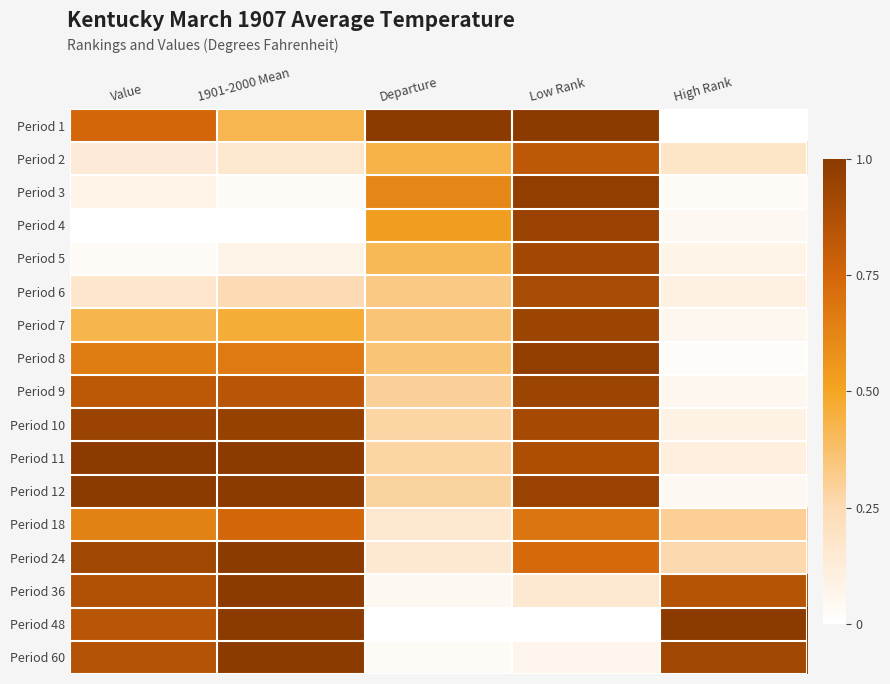

Reading right to left, what are all the values shown in this chart?

Period 1: High Rank=0.0	Low Rank=1.0	Departure=1.0	1901-2000 Mean=0.4	Value=0.7
Period 2: High Rank=0.2	Low Rank=0.8	Departure=0.4	1901-2000 Mean=0.2	Value=0.1
Period 3: High Rank=0.0	Low Rank=1.0	Departure=0.6	1901-2000 Mean=0.0	Value=0.1
Period 4: High Rank=0.0	Low Rank=0.9	Departure=0.5	1901-2000 Mean=0.0	Value=0.0
Period 5: High Rank=0.1	Low Rank=0.9	Departure=0.4	1901-2000 Mean=0.1	Value=0.0
Period 6: High Rank=0.1	Low Rank=0.9	Departure=0.3	1901-2000 Mean=0.3	Value=0.2
Period 7: High Rank=0.1	Low Rank=0.9	Departure=0.4	1901-2000 Mean=0.5	Value=0.4
Period 8: High Rank=0.0	Low Rank=1.0	Departure=0.4	1901-2000 Mean=0.7	Value=0.7
Period 9: High Rank=0.1	Low Rank=0.9	Departure=0.3	1901-2000 Mean=0.8	Value=0.8
Period 10: High Rank=0.1	Low Rank=0.9	Departure=0.3	1901-2000 Mean=1.0	Value=0.9
Period 11: High Rank=0.1	Low Rank=0.9	Departure=0.3	1901-2000 Mean=1.0	Value=1.0
Period 12: High Rank=0.0	Low Rank=0.9	Departure=0.3	1901-2000 Mean=1.0	Value=1.0
Period 18: High Rank=0.3	Low Rank=0.7	Departure=0.2	1901-2000 Mean=0.7	Value=0.6
Period 24: High Rank=0.3	Low Rank=0.7	Departure=0.1	1901-2000 Mean=1.0	Value=0.9
Period 36: High Rank=0.8	Low Rank=0.2	Departure=0.0	1901-2000 Mean=1.0	Value=0.9
Period 48: High Rank=1.0	Low Rank=0.0	Departure=0.0	1901-2000 Mean=1.0	Value=0.8
Period 60: High Rank=0.9	Low Rank=0.1	Departure=0.0	1901-2000 Mean=1.0	Value=0.9